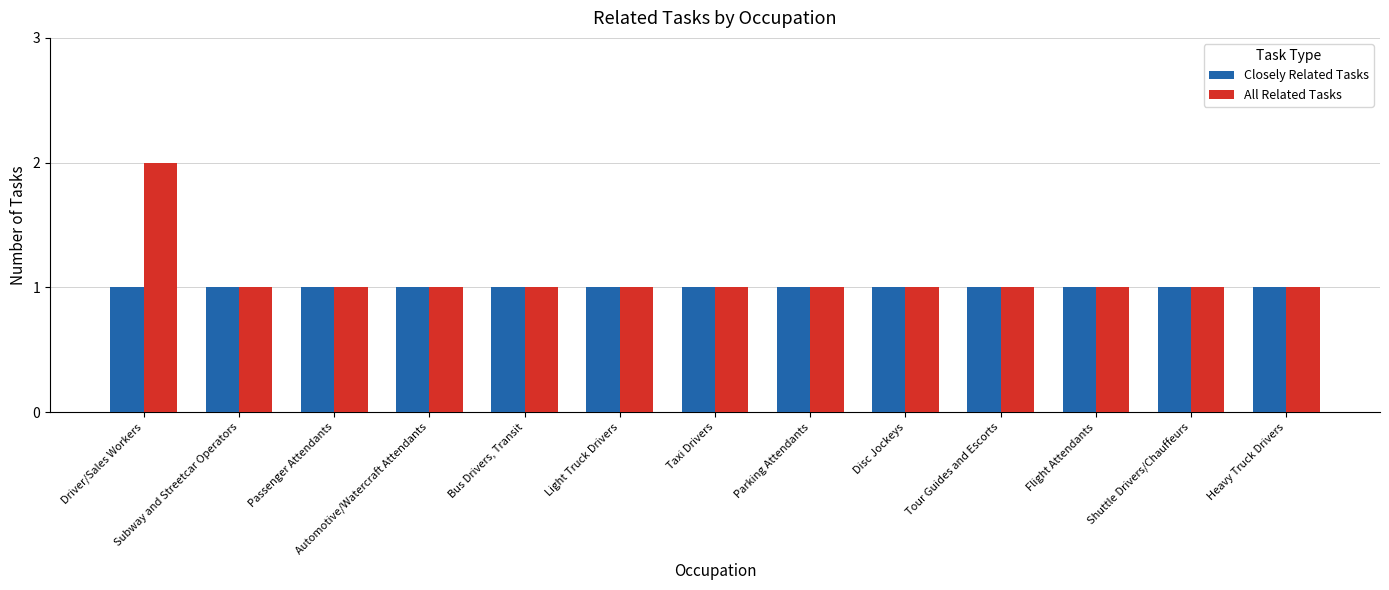

What is the label of the 6th bar from the right?

Parking Attendants